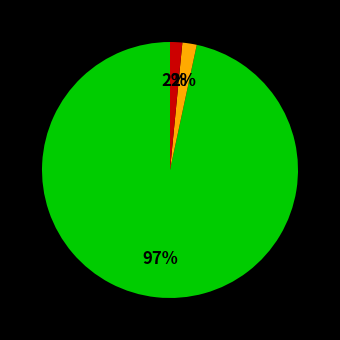

To the nearest percent, what is the average slice percentage?

33%